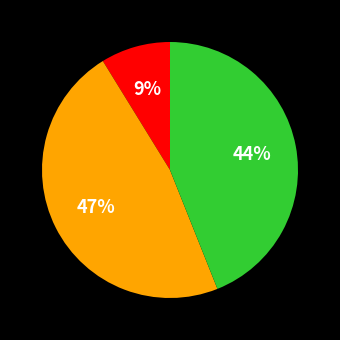

Does any single category account for the majority?

No